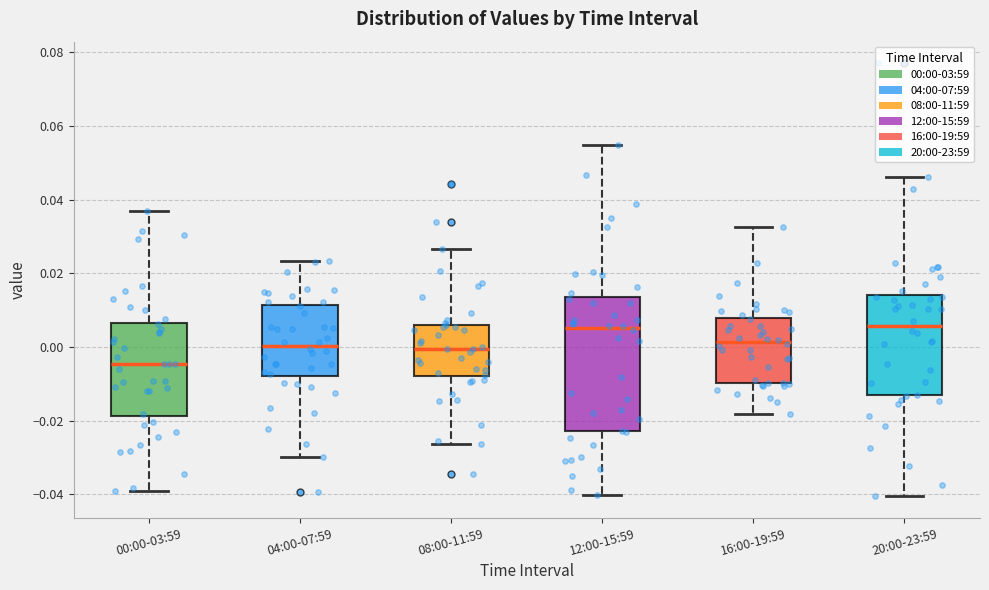

Which box has the lowest median line?

00:00-03:59